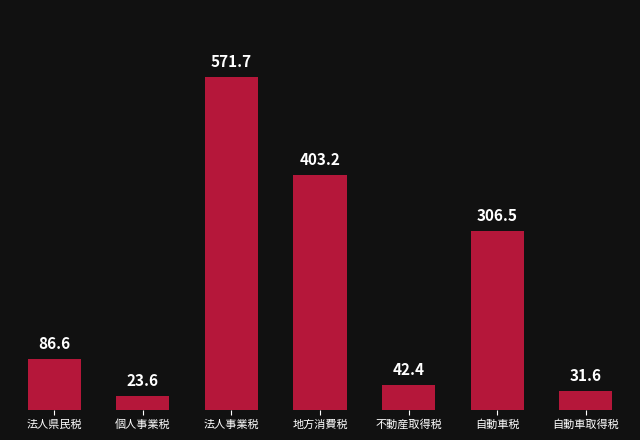

What is the label of the 6th bar from the right?

個人事業税